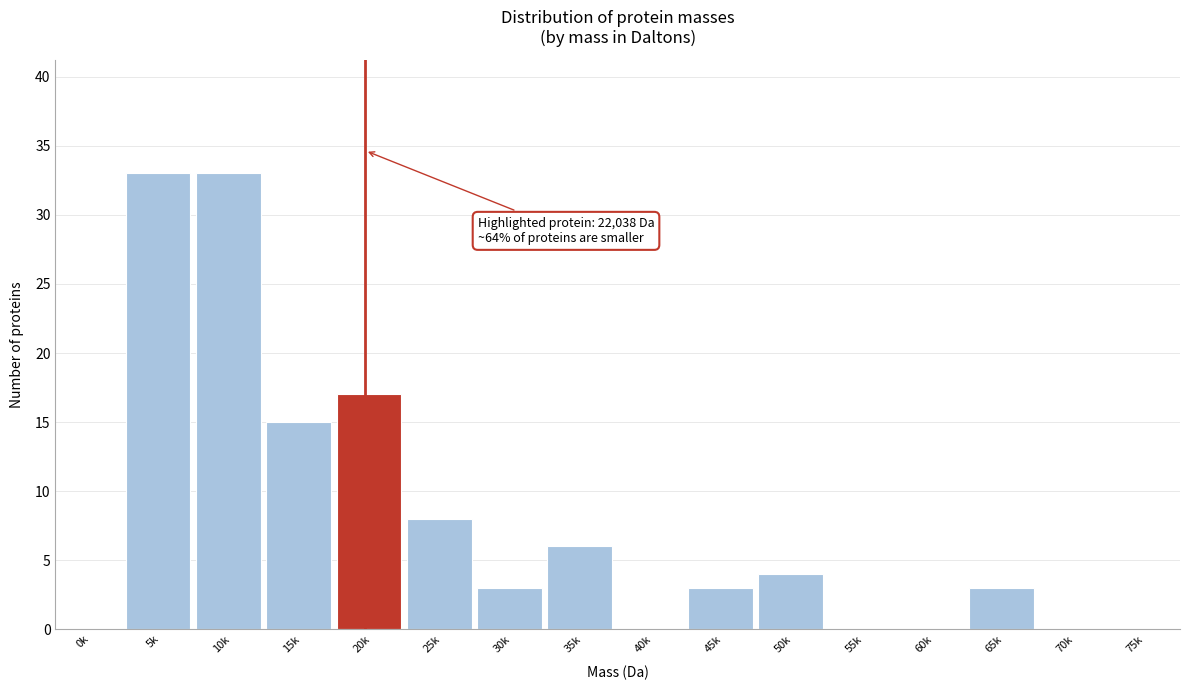

Reading right to left, extract all data points from this chart.

75k=0	70k=0	65k=3	60k=0	55k=0	50k=4	45k=3	40k=0	35k=6	30k=3	25k=8	20k=17	15k=15	10k=33	5k=33	0k=0